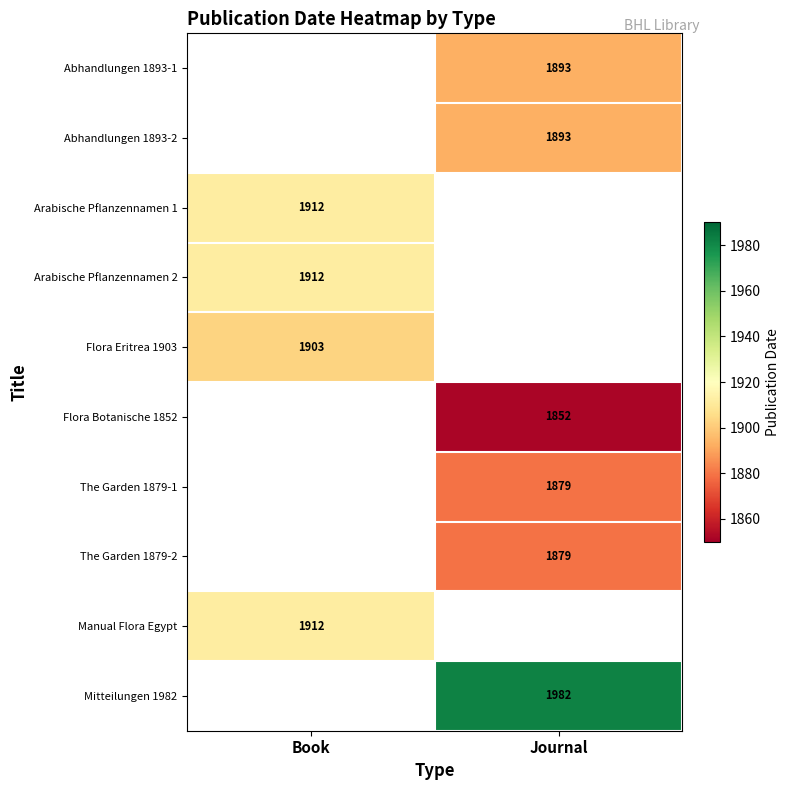

What is the smallest value displayed?

1852.0